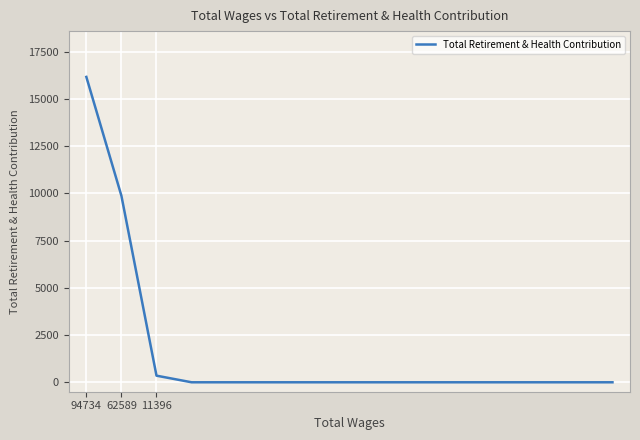

How many lines are shown in the chart?

1